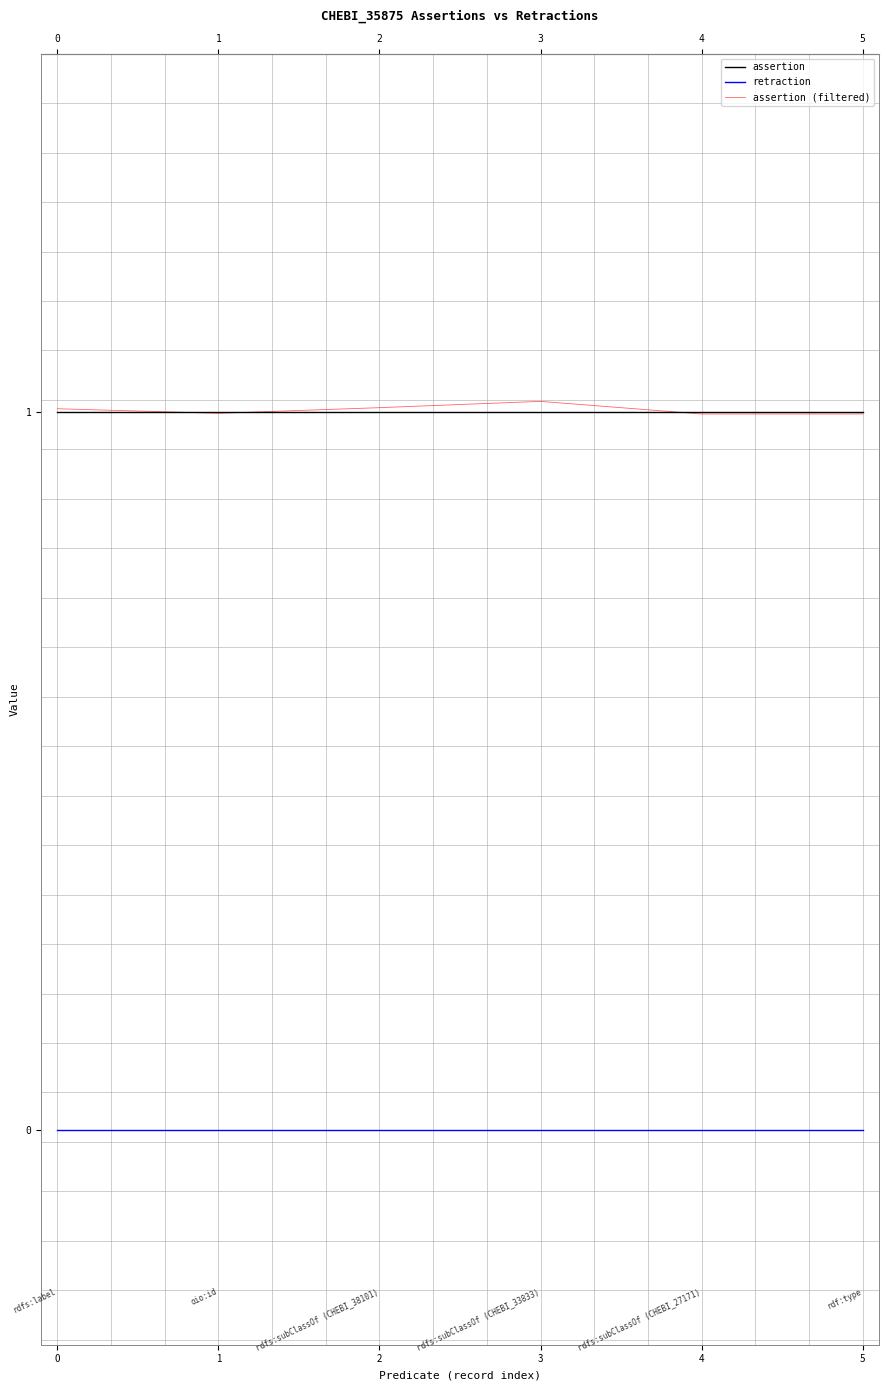

What is the total value across all series at 5?

2.0